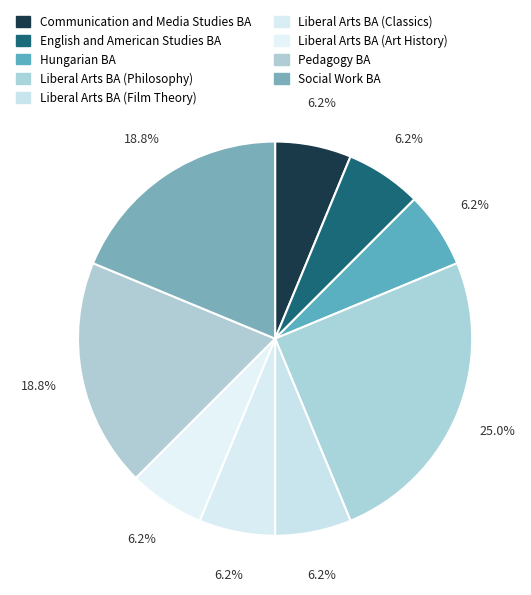

True or false: English and American Studies BA accounts for 1% of the total.

False